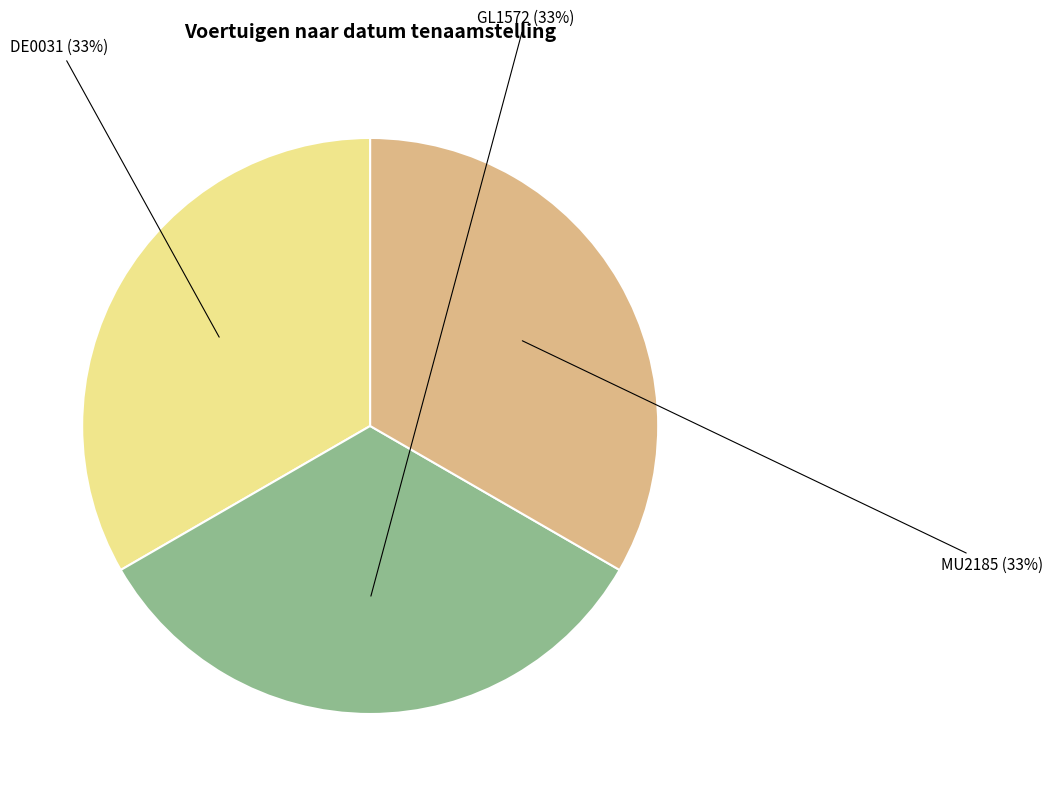

Is there a majority slice in this chart?

No